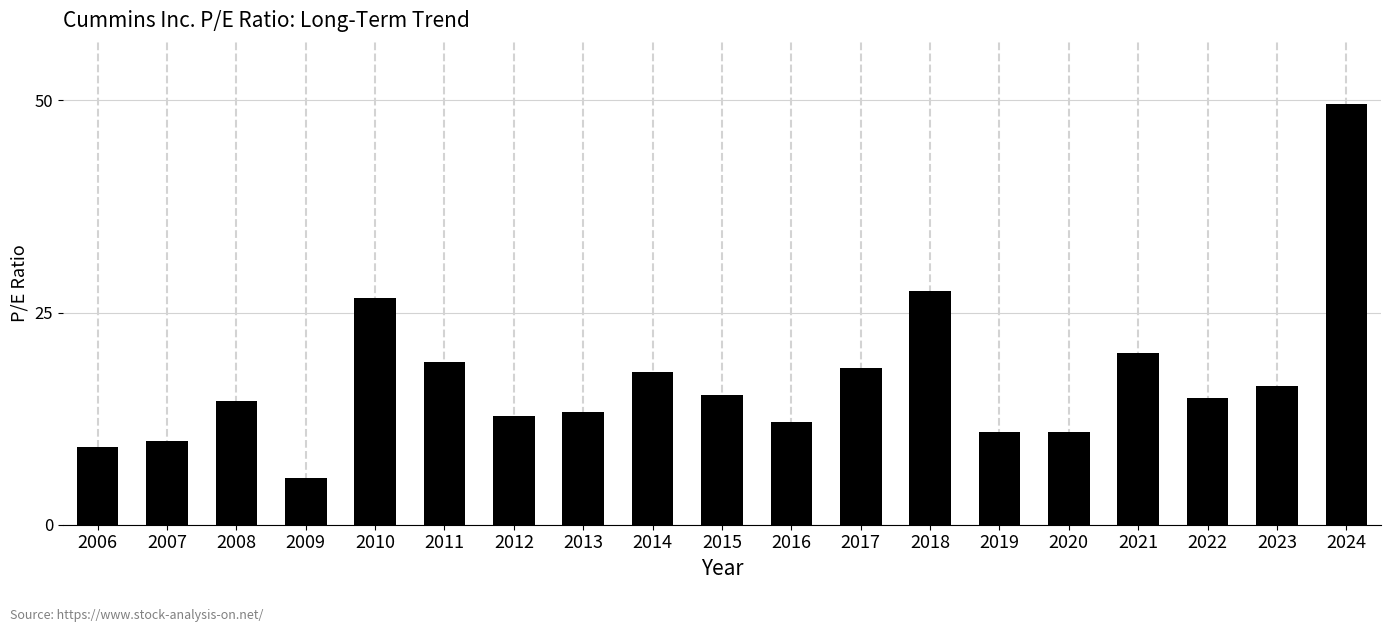

At which category does the chart reach its peak across all series?

2024